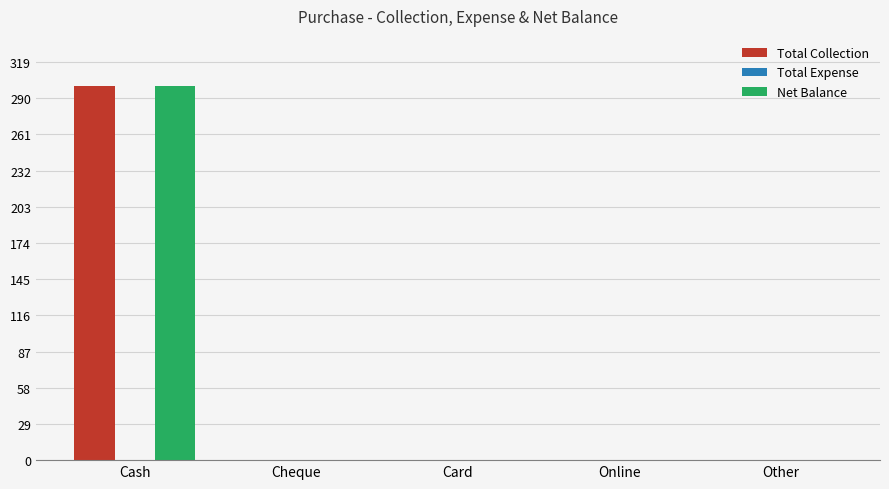

Does the chart contain stacked bars?

No